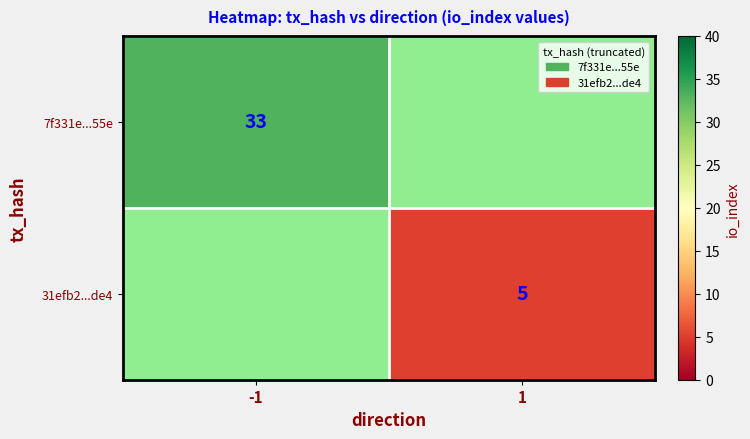

The 7f331e...55e series shows 33 at -1. True or false?

True